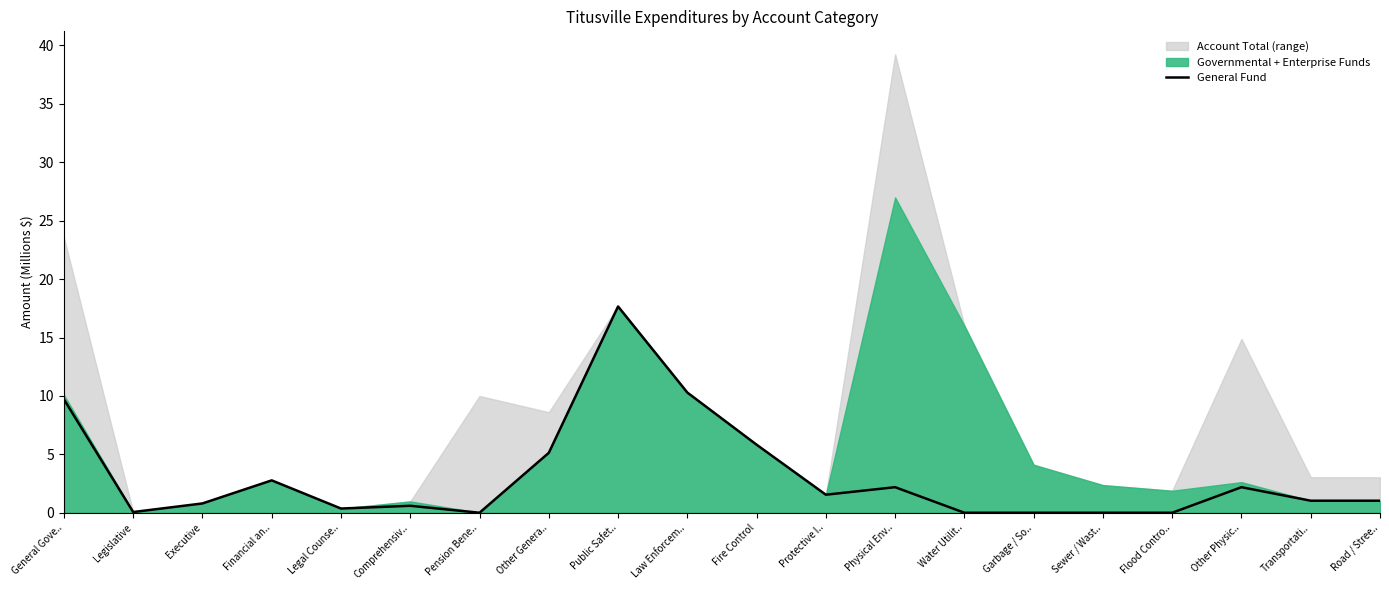

Is it true that the value at Executive is 1.0?

False